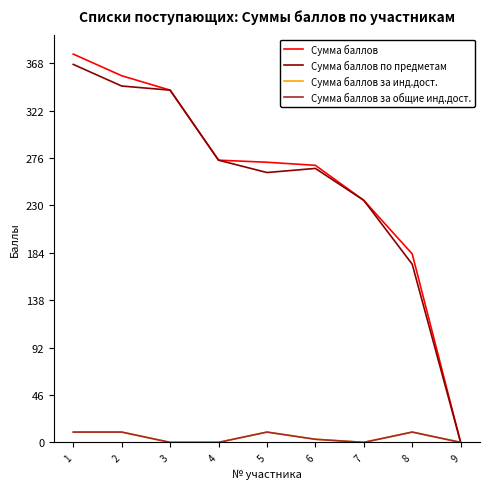

Is this an area chart (filled region under the line)?

No